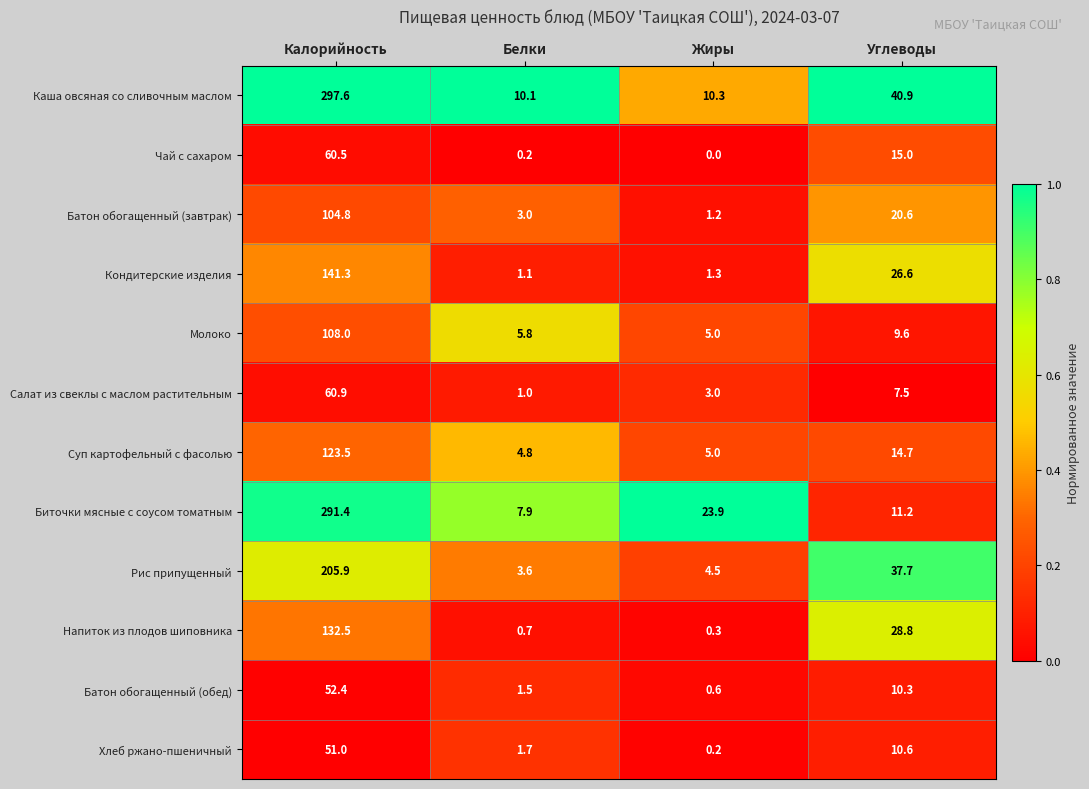

Which series has the largest range (max minus min)?

Каша овсяная со сливочным маслом